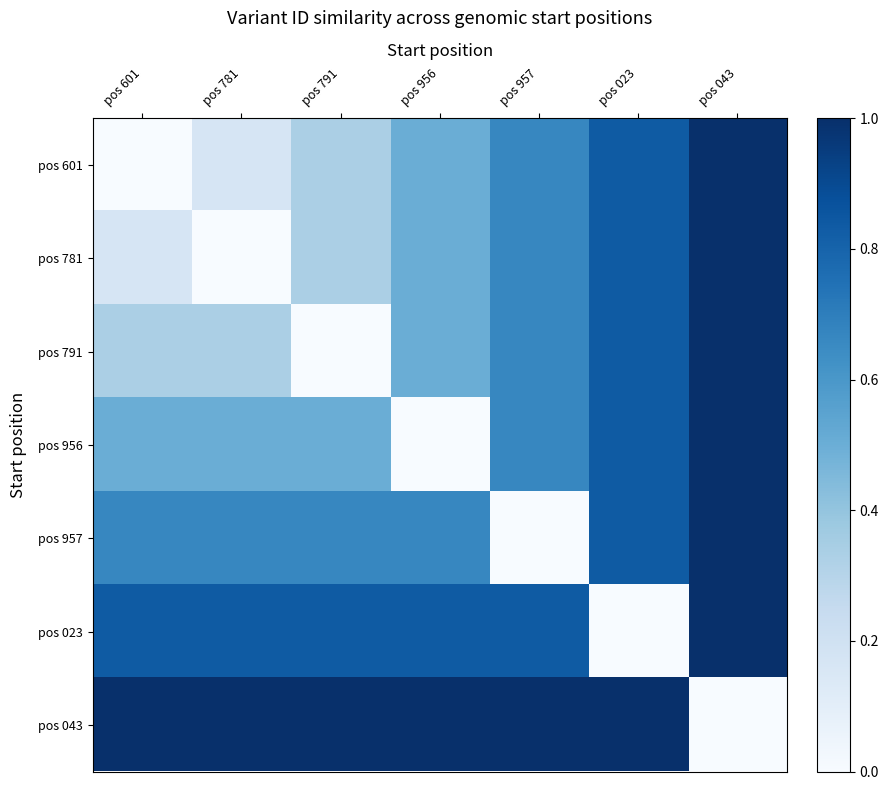

Rank the series by their maximum value, from highest to lowest.

pos 601, pos 781, pos 791, pos 956, pos 957, pos 023, pos 043